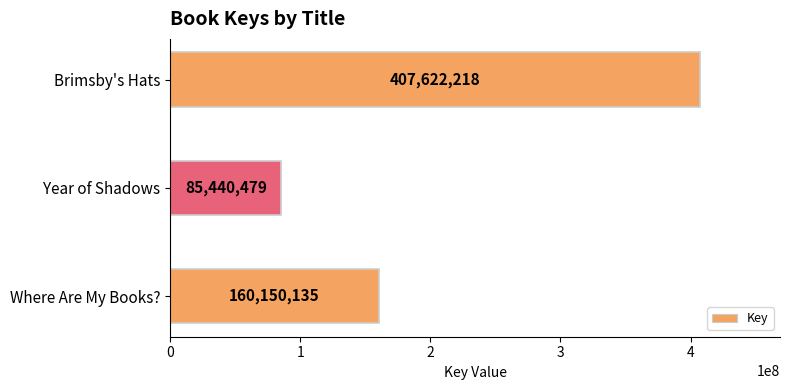

Rank the categories by value from highest to lowest.

Brimsby's Hats, Where Are My Books?, Year of Shadows